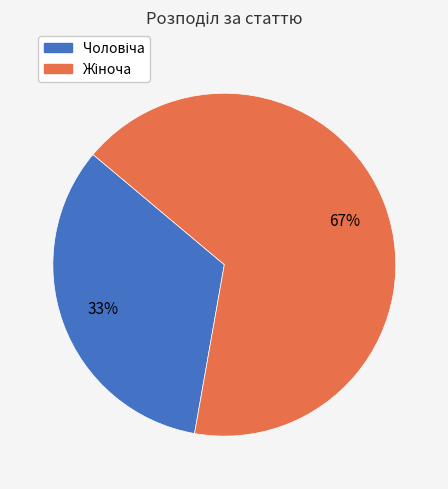

Is there a majority slice in this chart?

Yes